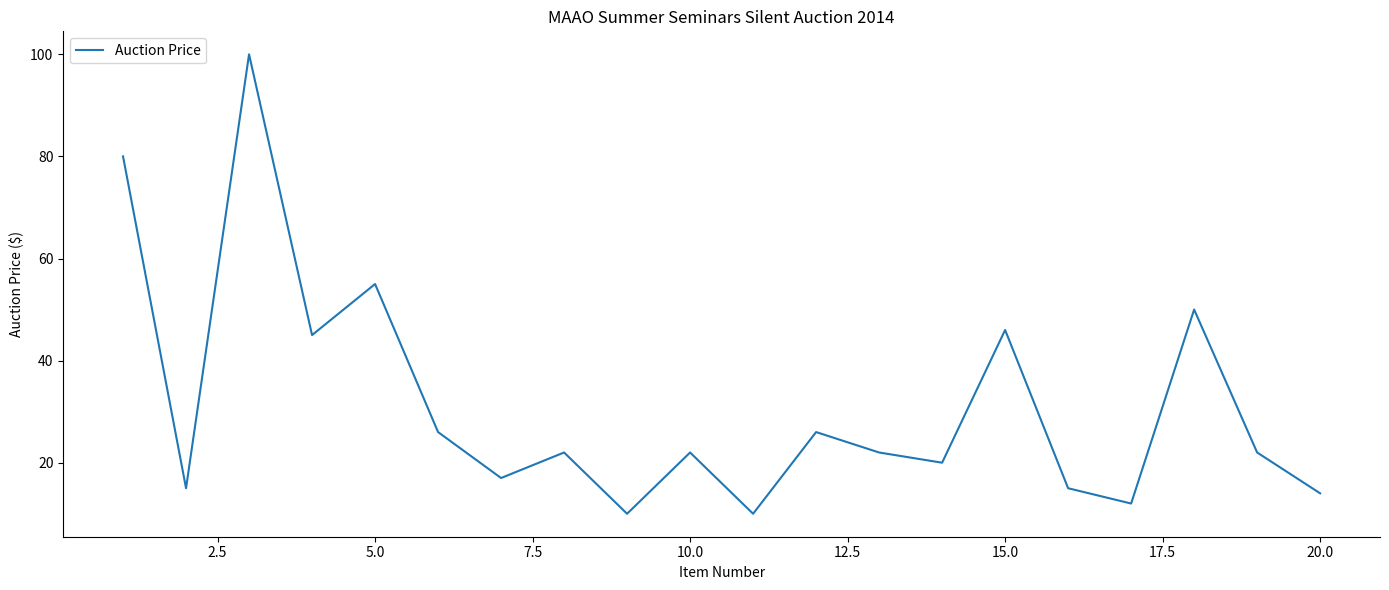

What is the difference between the maximum and minimum values?

90